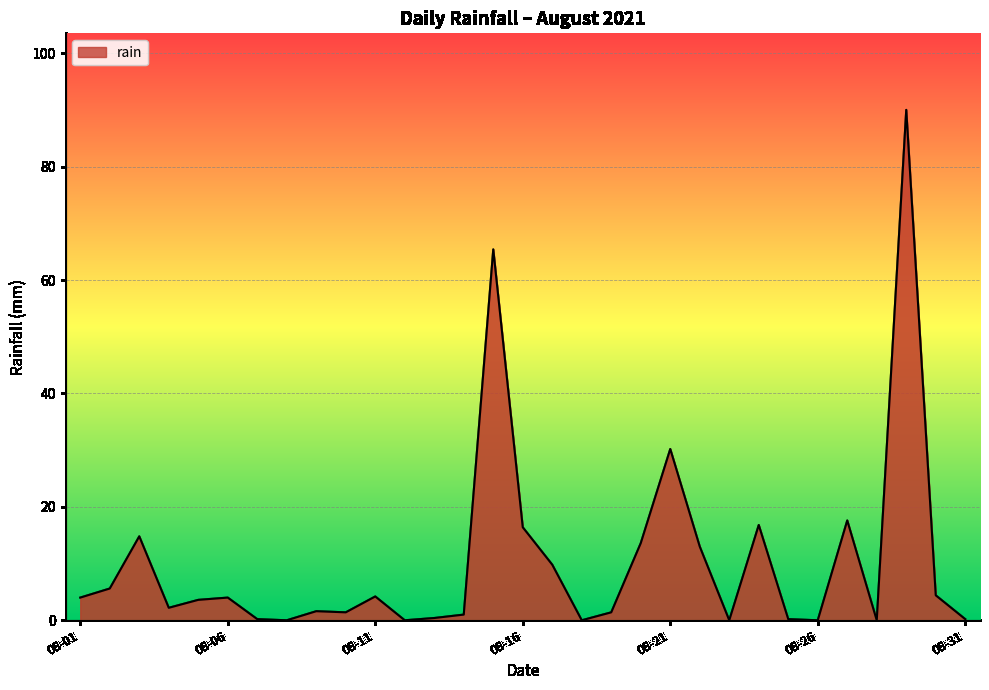

What is the maximum value shown in the chart?

90.0